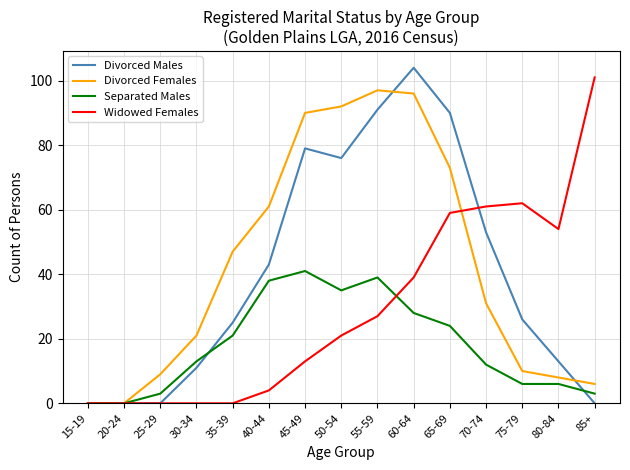

Which series has the largest total across all categories?

Divorced Females